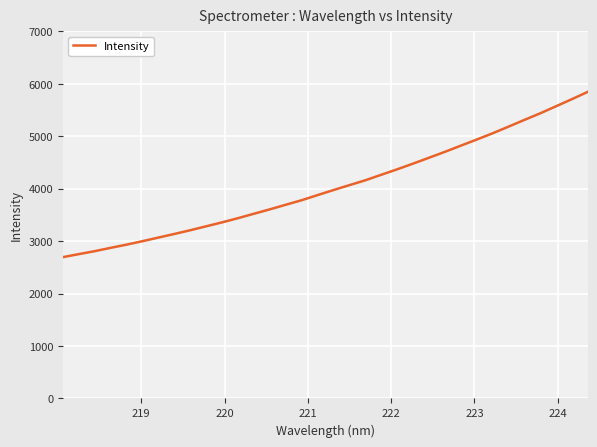

What is the difference between the maximum and minimum values?

3151.4